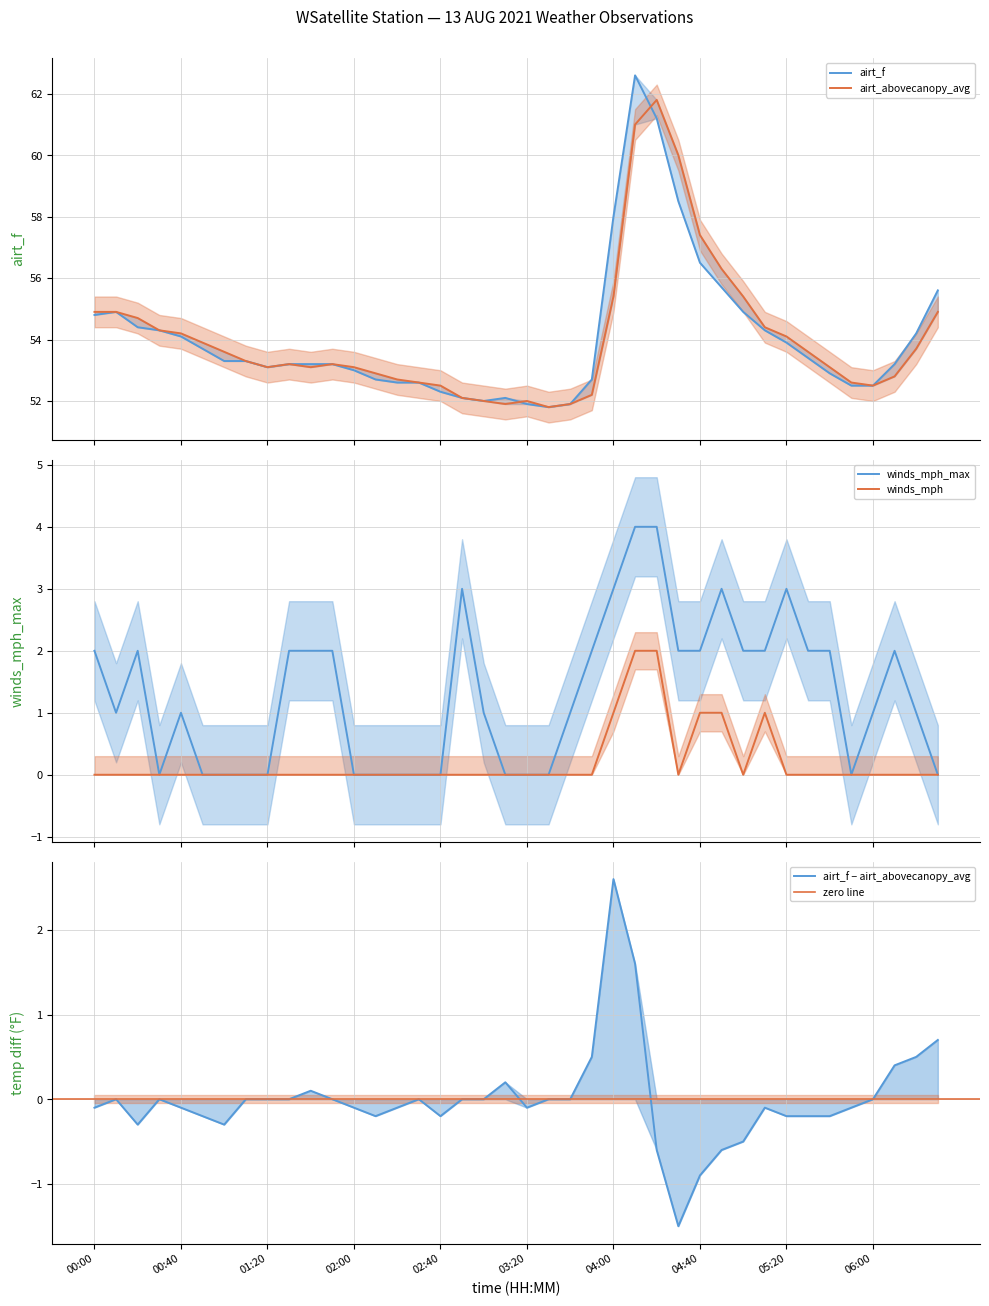

How many values in winds_mph_max are above zero?

25